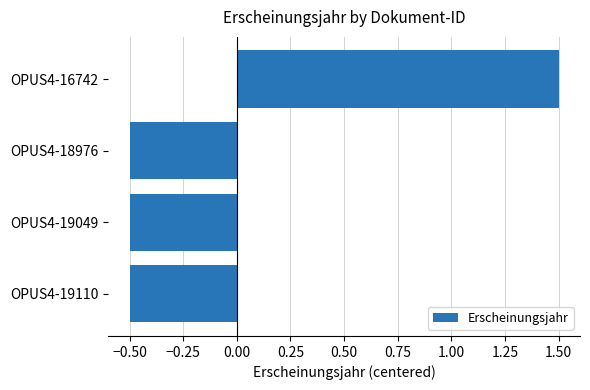

True or false: the data shows -0.5 at OPUS4-18976.

True